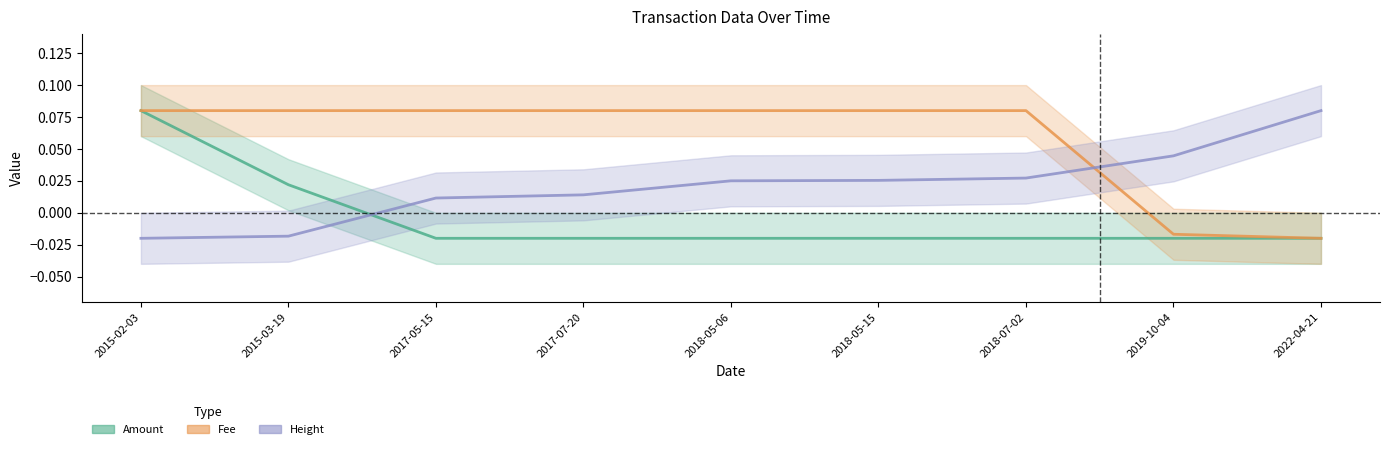

At which category is the sum across all series the highest?

2015-02-03